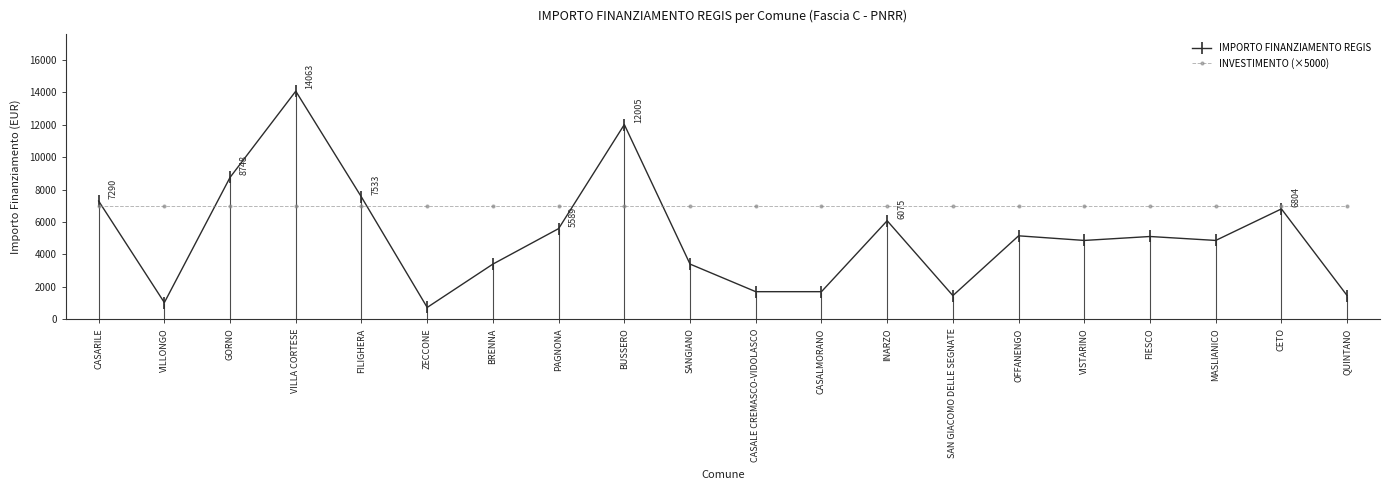

What is the label of the 9th point from the right?

CASALMORANO